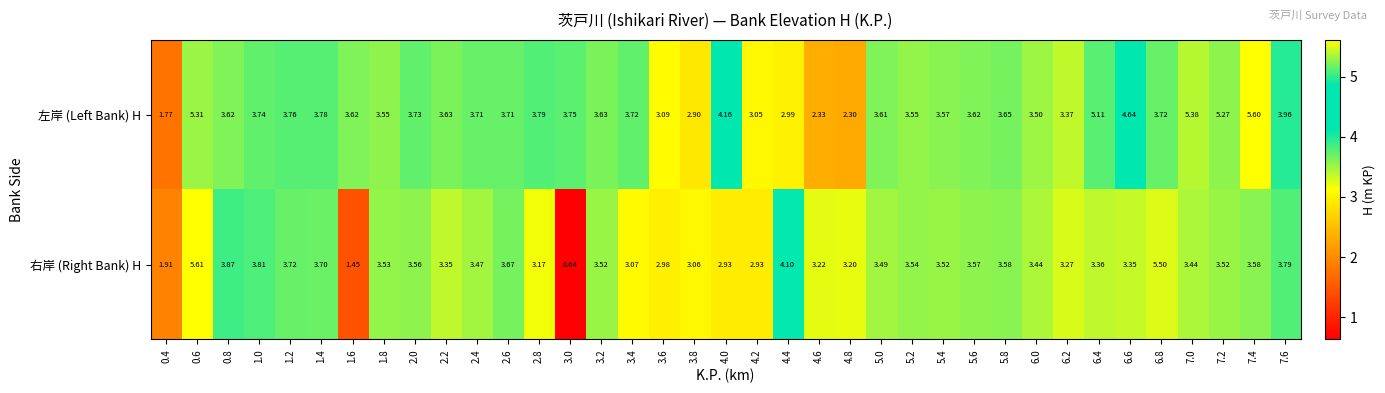

Which series has the largest range (max minus min)?

右岸 (Right Bank) H